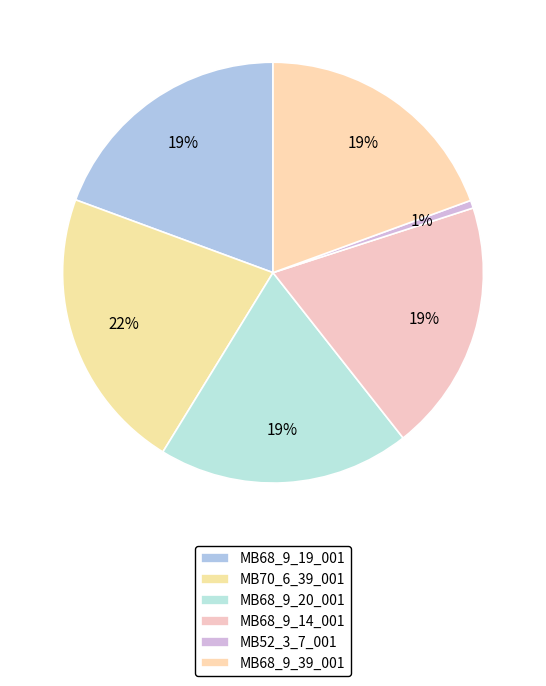

Which category has the smallest portion of the pie?

MB52_3_7_001